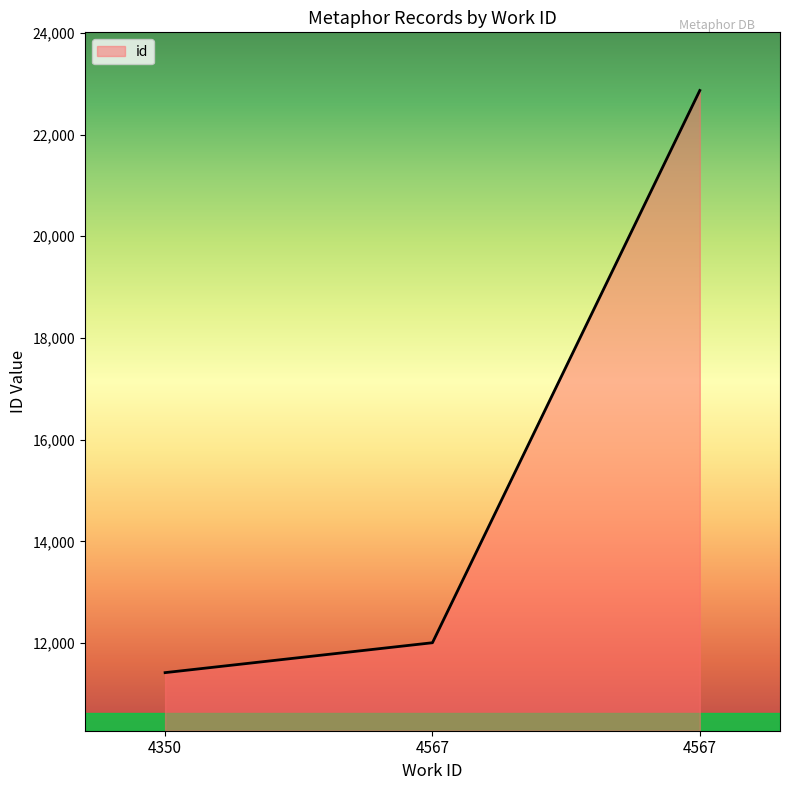

What is the minimum value shown in the chart?

11420